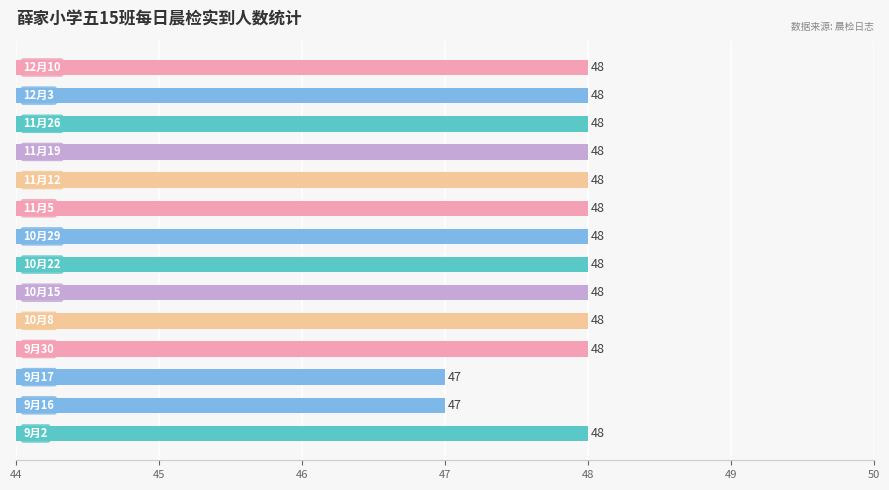

What is the minimum value shown in the chart?

47